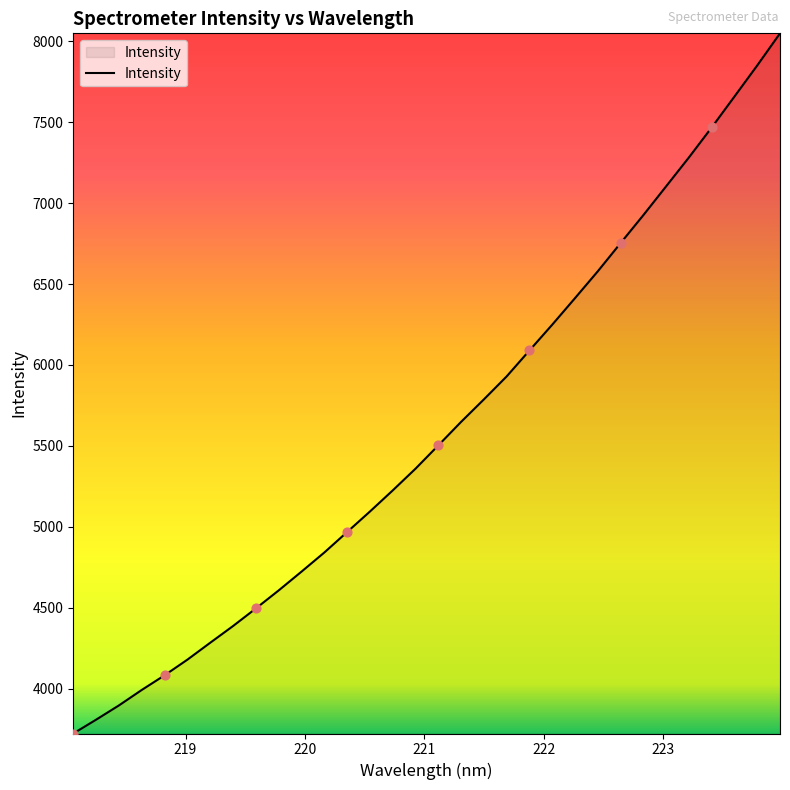

What is the difference between the maximum and minimum values?

4326.6